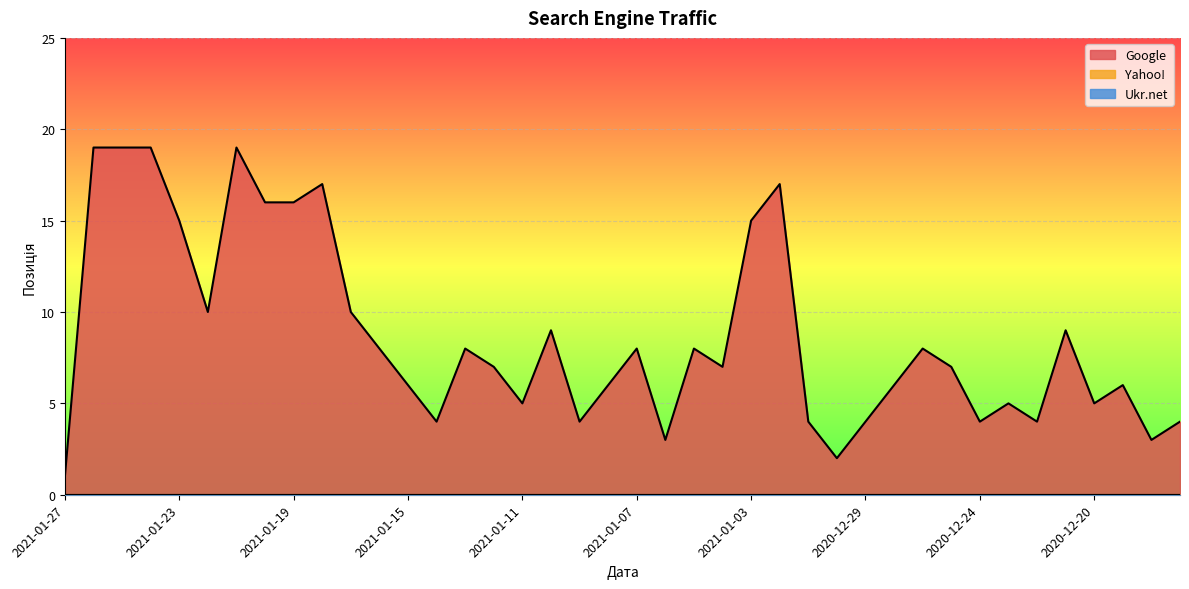

What is the difference between the highest and lowest values at 2021-01-17?

10